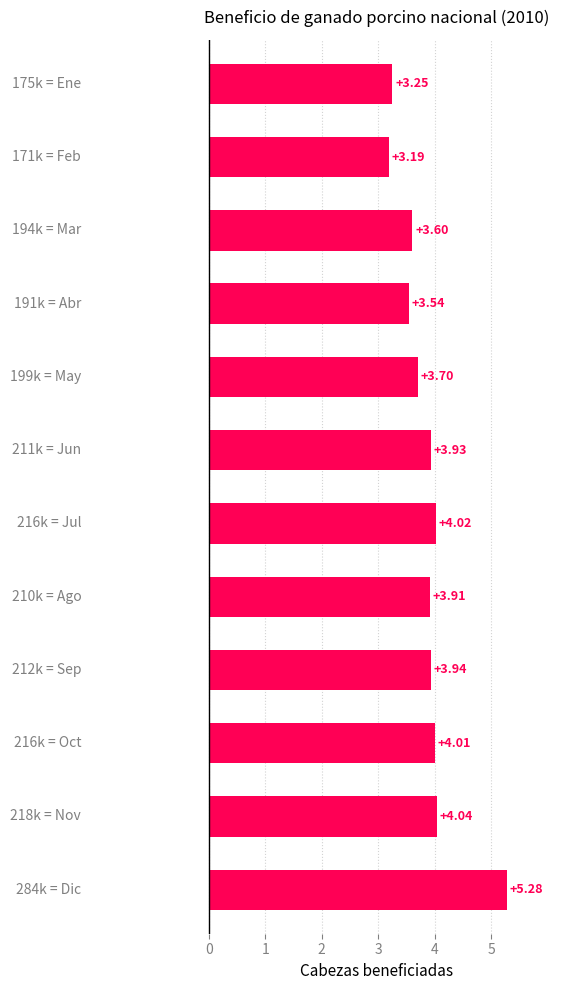

How many bars are there in total?

12